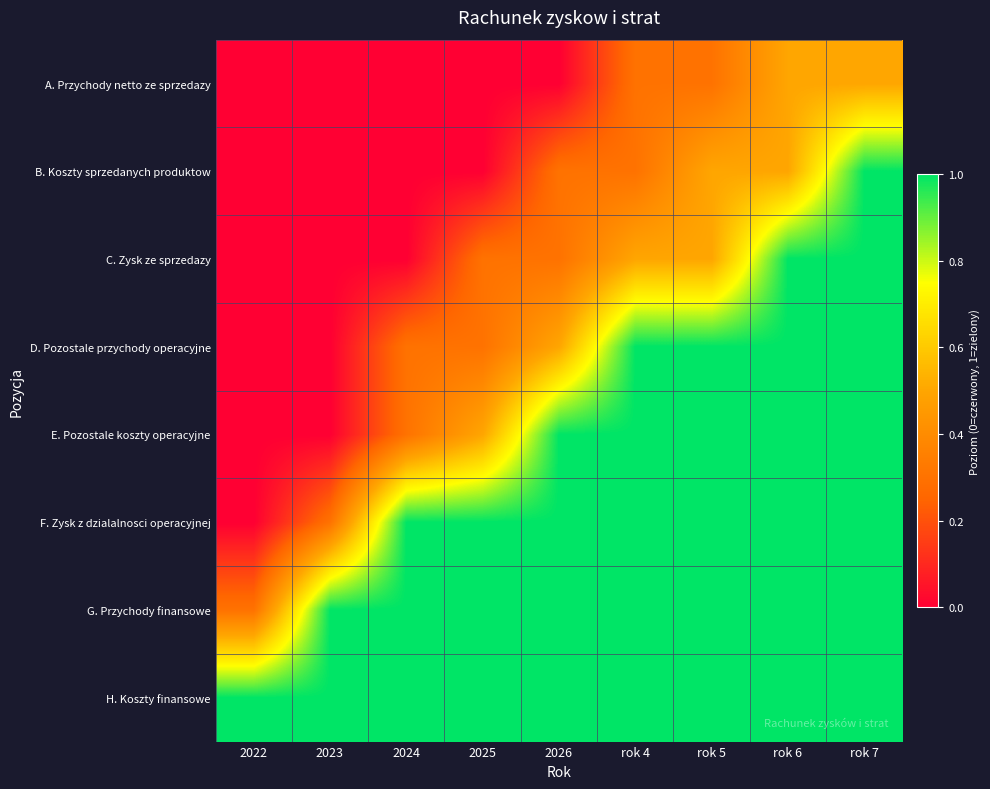

Reading left to right, what are all the values shown in this chart?

A. Przychody netto ze sprzedazy: 2022=0.0	2023=0.0	2024=0.0	2025=0.0	2026=0.0	rok 4=0.3	rok 5=0.3	rok 6=0.5	rok 7=0.5
B. Koszty sprzedanych produktow: 2022=0.0	2023=0.0	2024=0.0	2025=0.0	2026=0.3	rok 4=0.3	rok 5=0.5	rok 6=0.5	rok 7=1.0
C. Zysk ze sprzedazy: 2022=0.0	2023=0.0	2024=0.0	2025=0.3	2026=0.3	rok 4=0.5	rok 5=0.5	rok 6=1.0	rok 7=1.0
D. Pozostale przychody operacyjne: 2022=0.0	2023=0.0	2024=0.3	2025=0.3	2026=0.5	rok 4=1.0	rok 5=1.0	rok 6=1.0	rok 7=1.0
E. Pozostale koszty operacyjne: 2022=0.0	2023=0.0	2024=0.3	2025=0.5	2026=1.0	rok 4=1.0	rok 5=1.0	rok 6=1.0	rok 7=1.0
F. Zysk z dzialalnosci operacyjnej: 2022=0.0	2023=0.3	2024=1.0	2025=1.0	2026=1.0	rok 4=1.0	rok 5=1.0	rok 6=1.0	rok 7=1.0
G. Przychody finansowe: 2022=0.3	2023=1.0	2024=1.0	2025=1.0	2026=1.0	rok 4=1.0	rok 5=1.0	rok 6=1.0	rok 7=1.0
H. Koszty finansowe: 2022=1.0	2023=1.0	2024=1.0	2025=1.0	2026=1.0	rok 4=1.0	rok 5=1.0	rok 6=1.0	rok 7=1.0